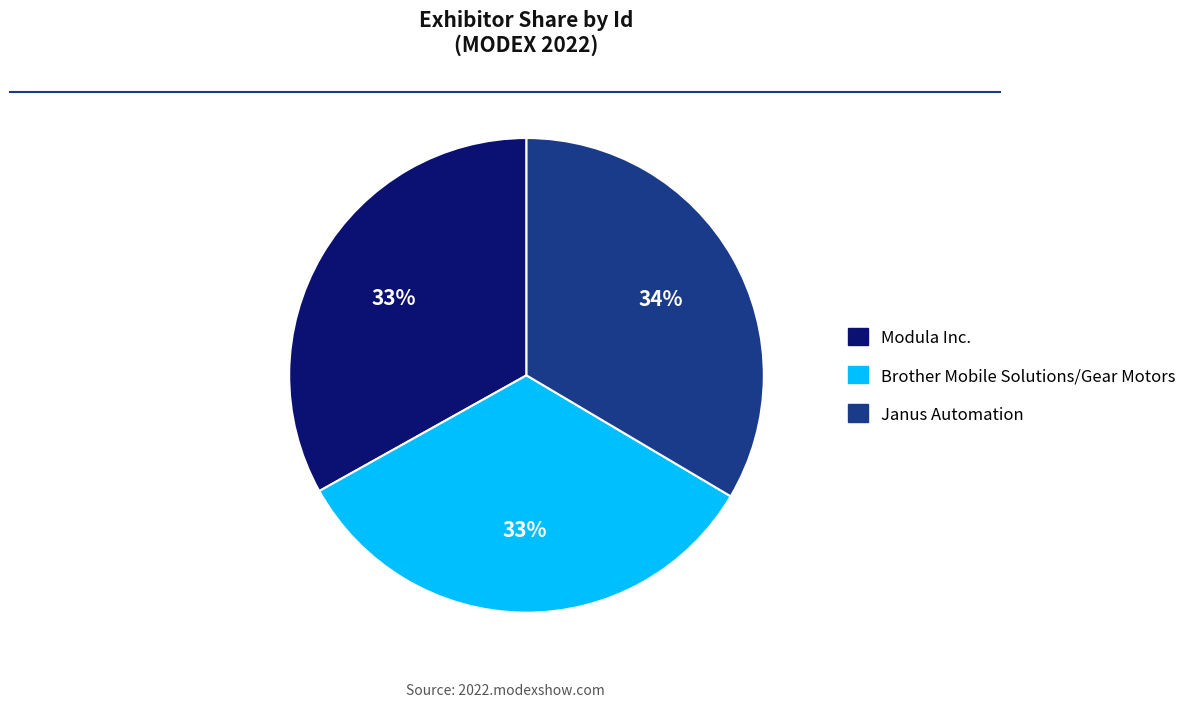

What is the ratio of the value at Brother Mobile Solutions/Gear Motors to the value at Janus Automation?

1.0